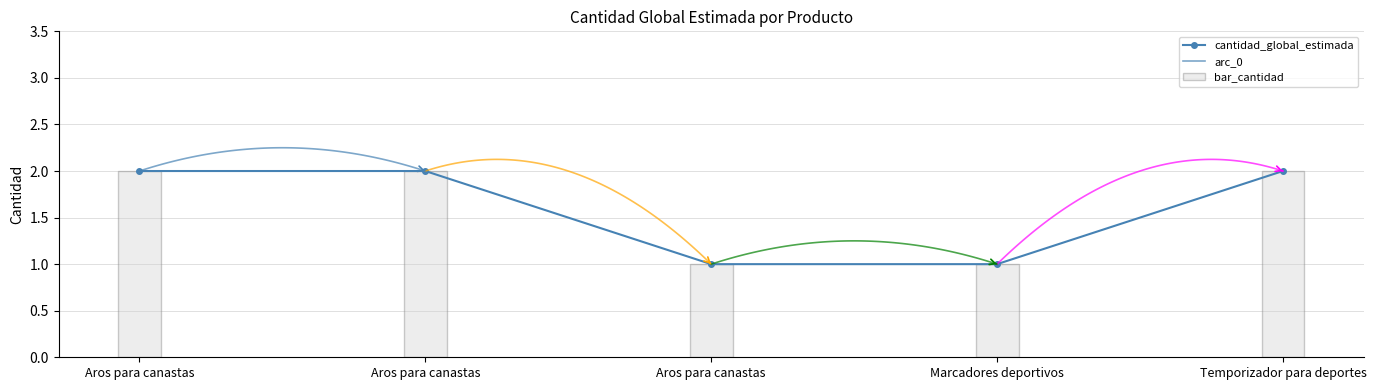

How many values are below 2?

2